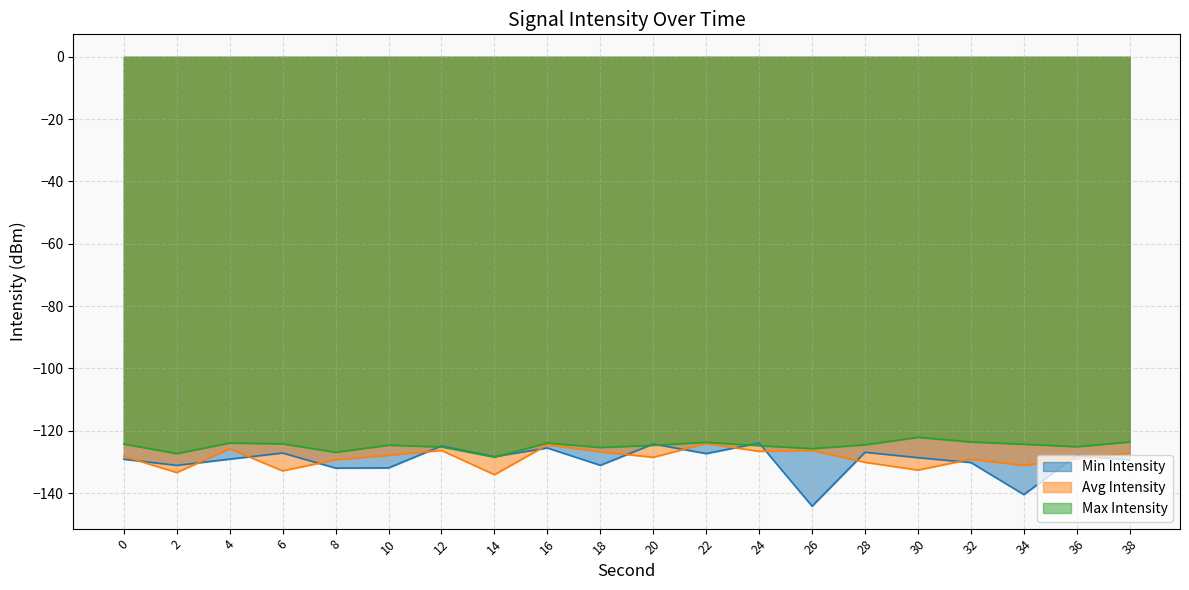

At which category does Max Intensity reach its first local valley?

2